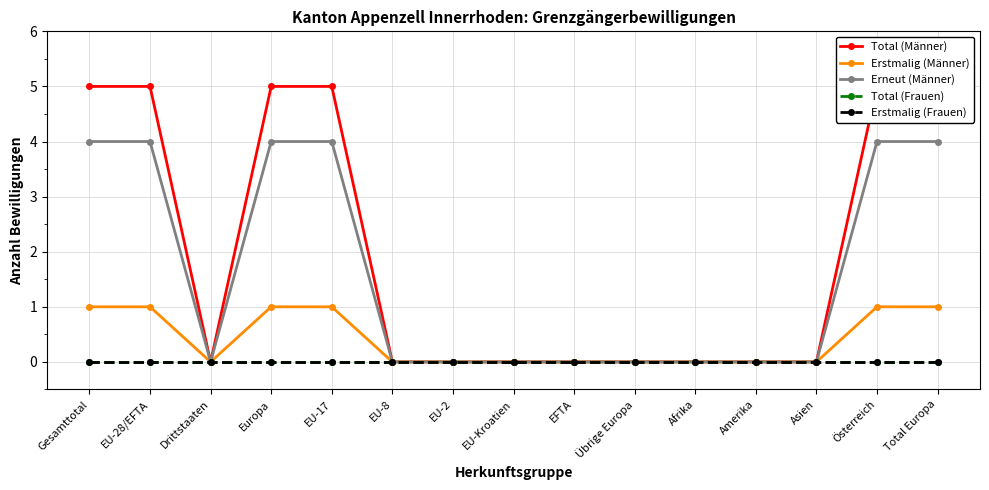

Where is Erstmalig (Frauen) nearest to the value 0?

Gesamttotal